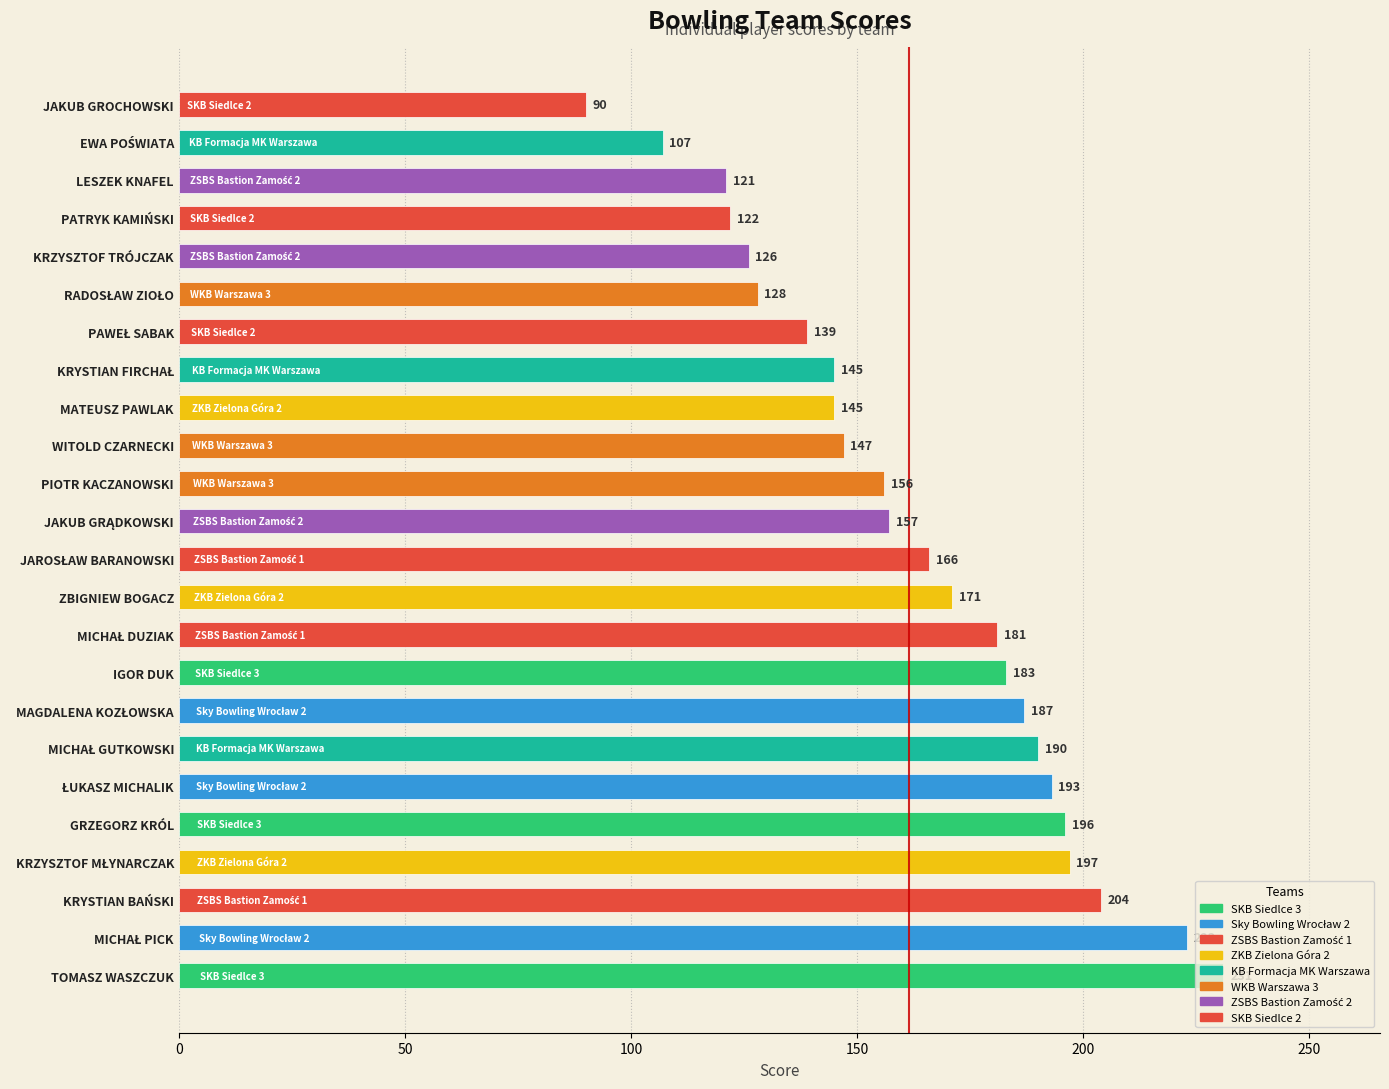

What is the difference between the maximum and minimum values?

141